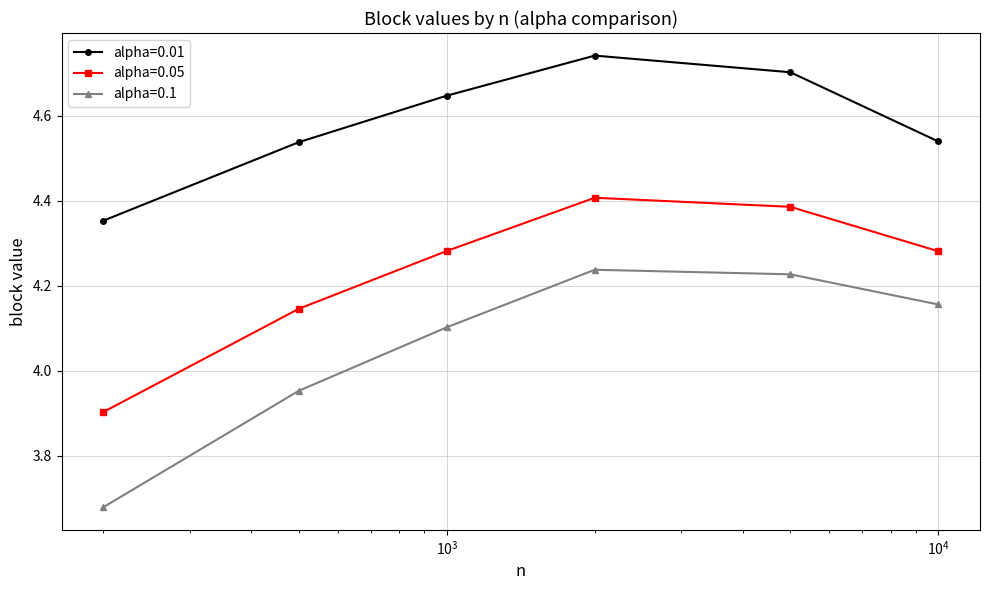

At how many categories does at least one series exceed 4?

6